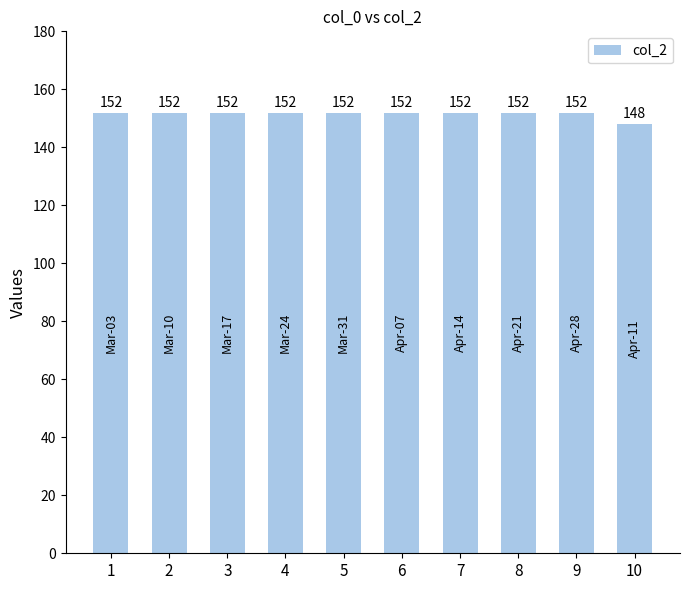

How many bars are there in total?

10